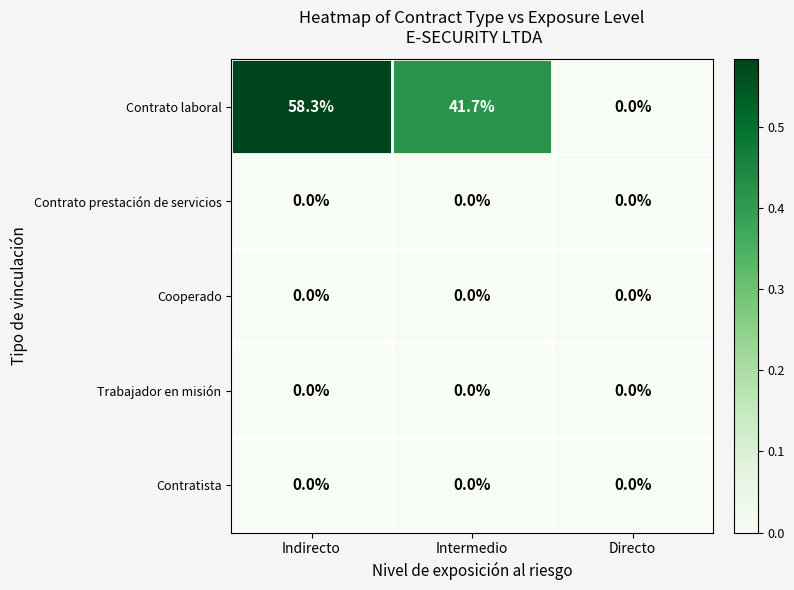

List the labels in order of Contrato laboral value, smallest first.

Directo, Intermedio, Indirecto